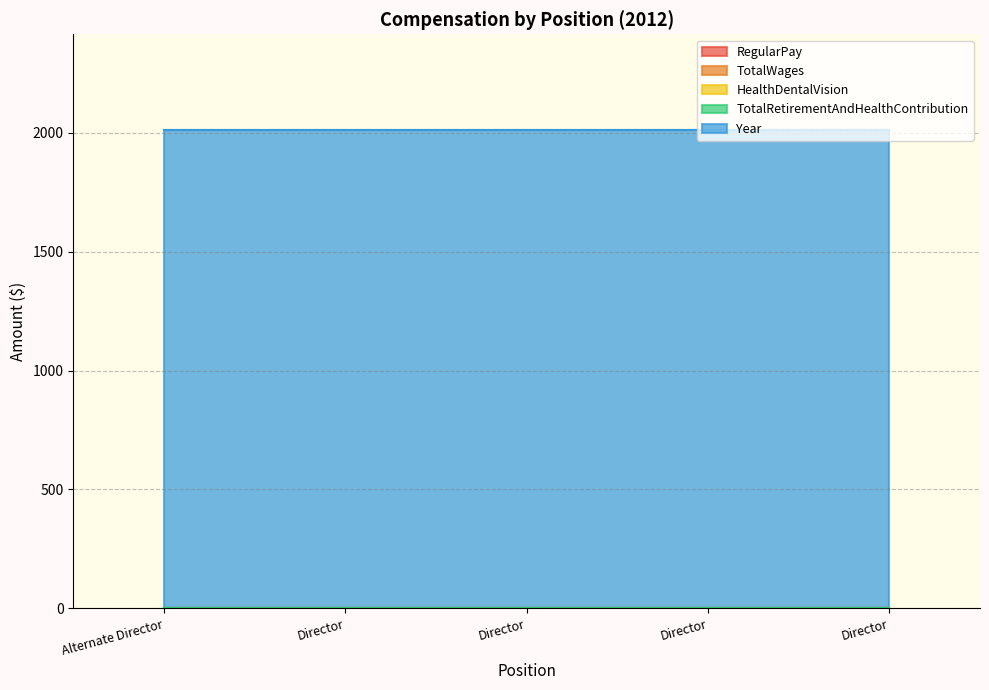

Which series has the largest total across all categories?

Year